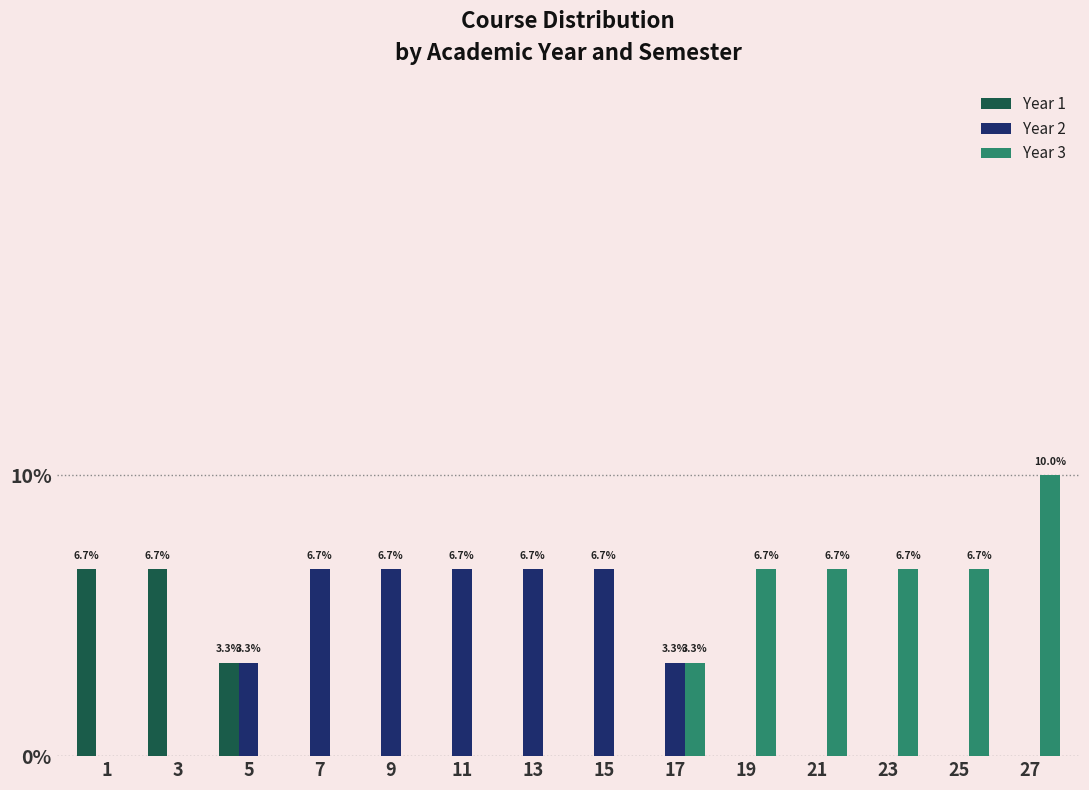

At which category does the chart reach its peak across all series?

27